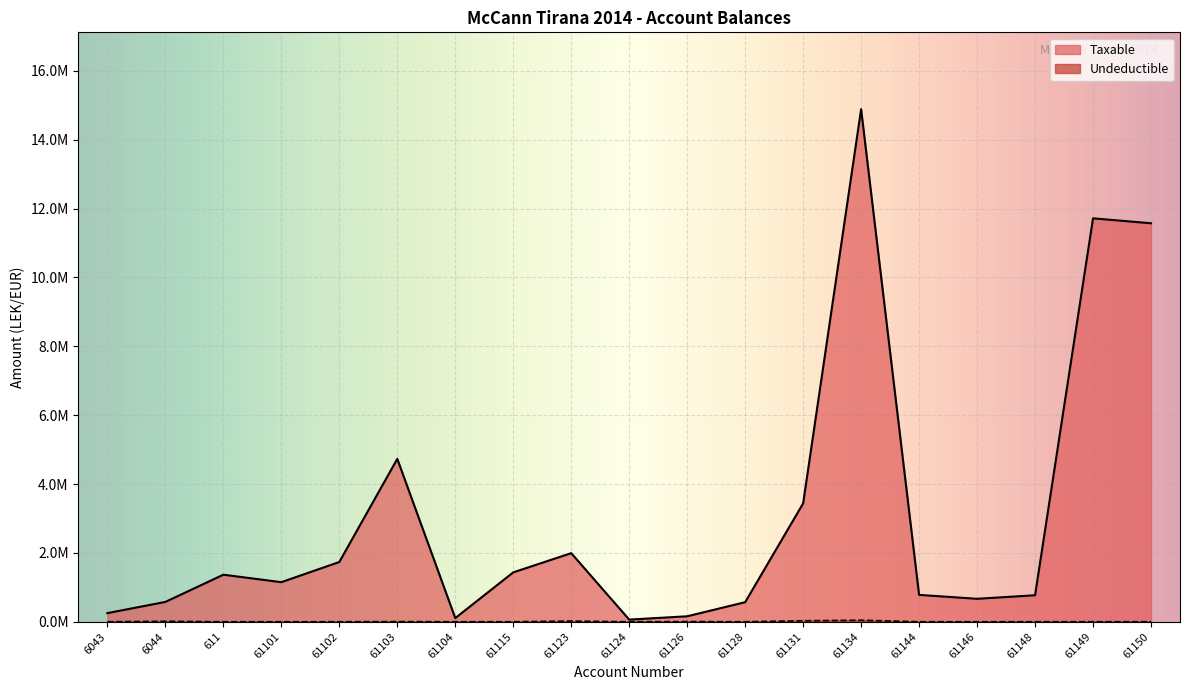

What value does the Taxable series have at 61115?

1433753.2